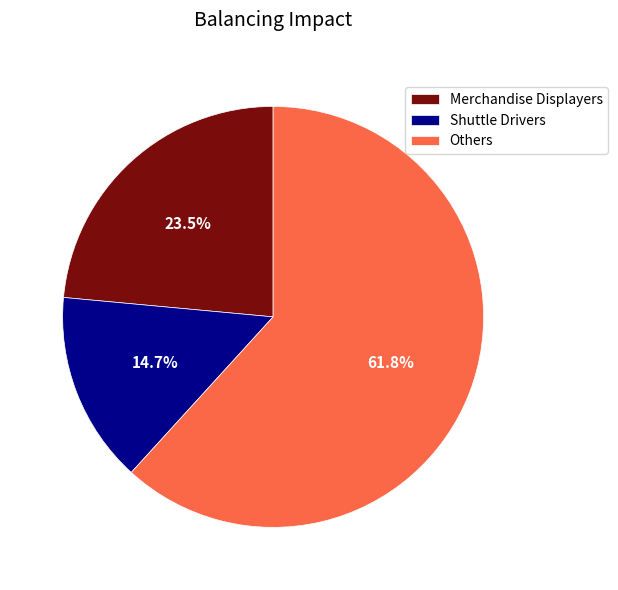

Between Shuttle Drivers and Others, which is larger?

Others